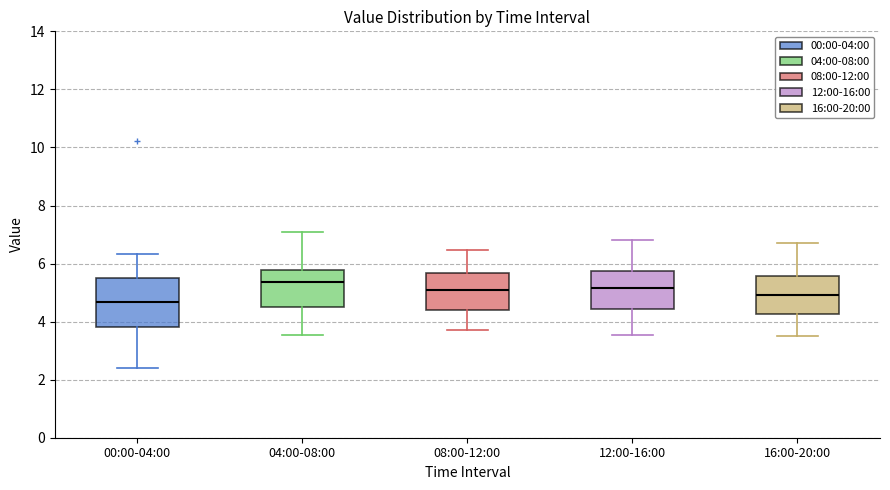

Where does the median line of the box for 00:00-04:00 sit on the y-axis? The values are not printed on the chart, so give them approximately, as read against the axis.

4.6